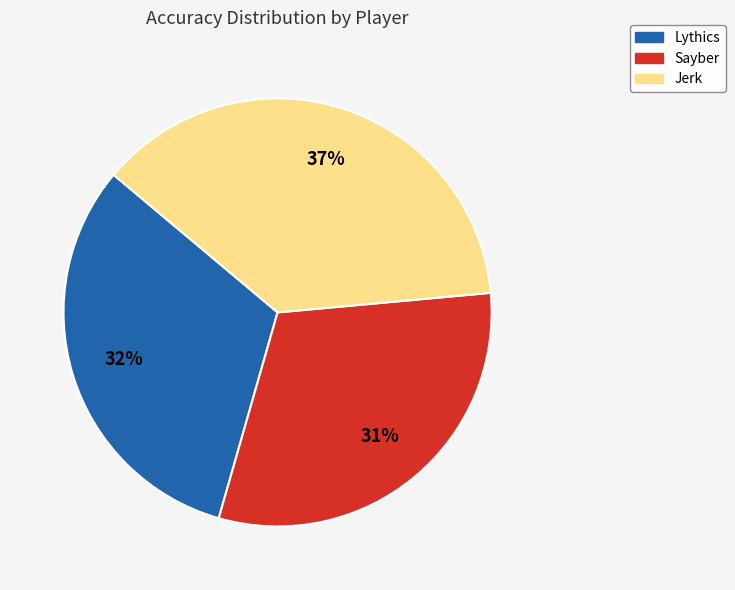

Rank the categories by value from lowest to highest.

Sayber, Lythics, Jerk